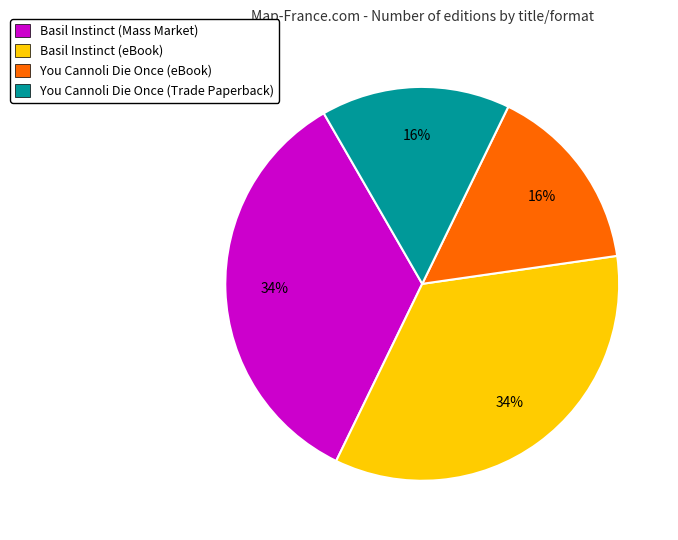

True or false: You Cannoli Die Once (Trade Paperback) accounts for 7% of the total.

False